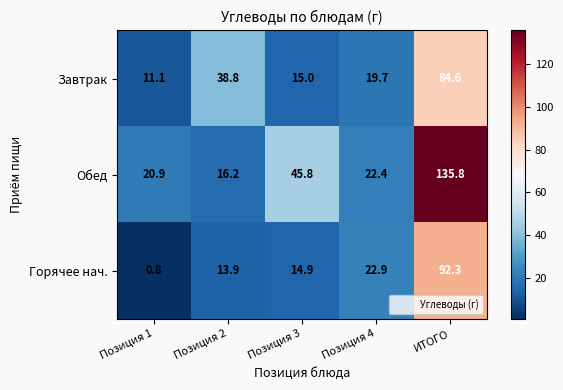

True or false: Обед has a value of 20.9 at Позиция 1.

True